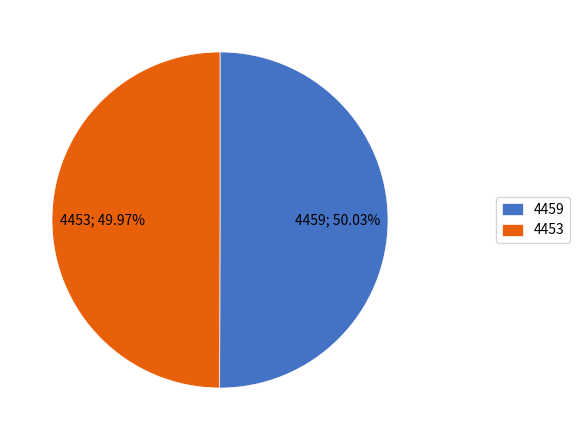

Is there a majority slice in this chart?

Yes